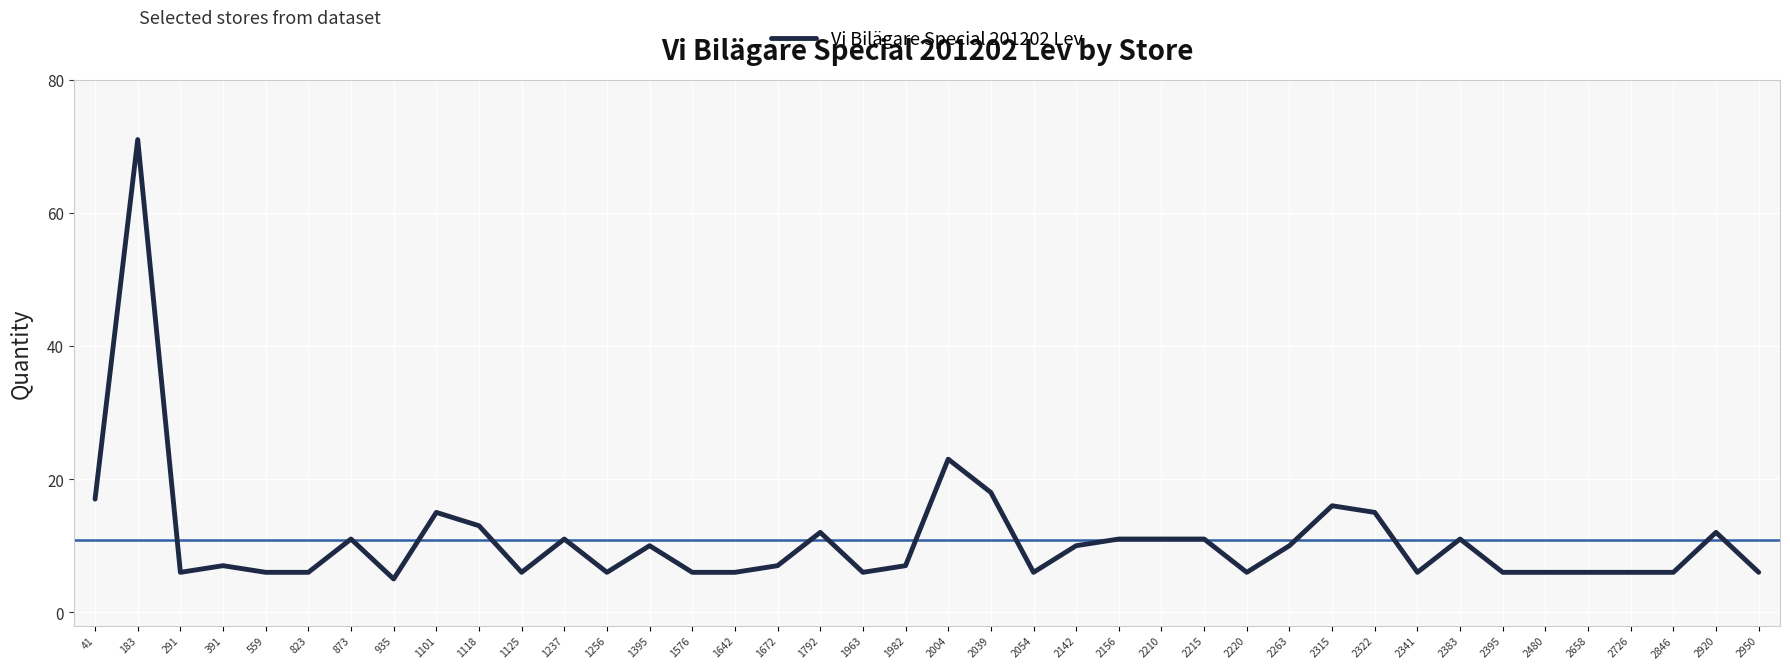

What is the sum of all values?

436